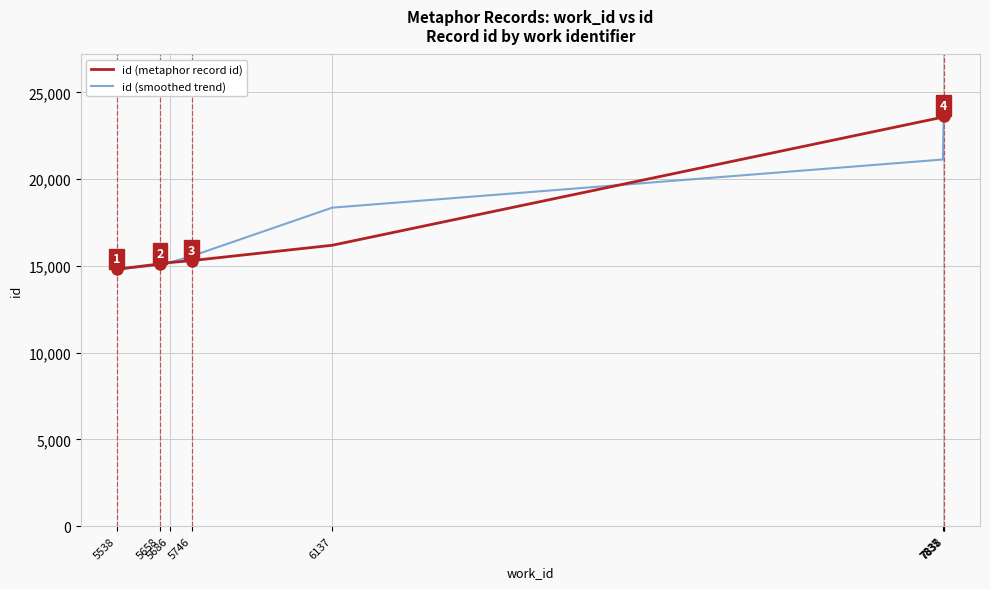

What is the minimum value for id (smoothed trend)?

14810.0